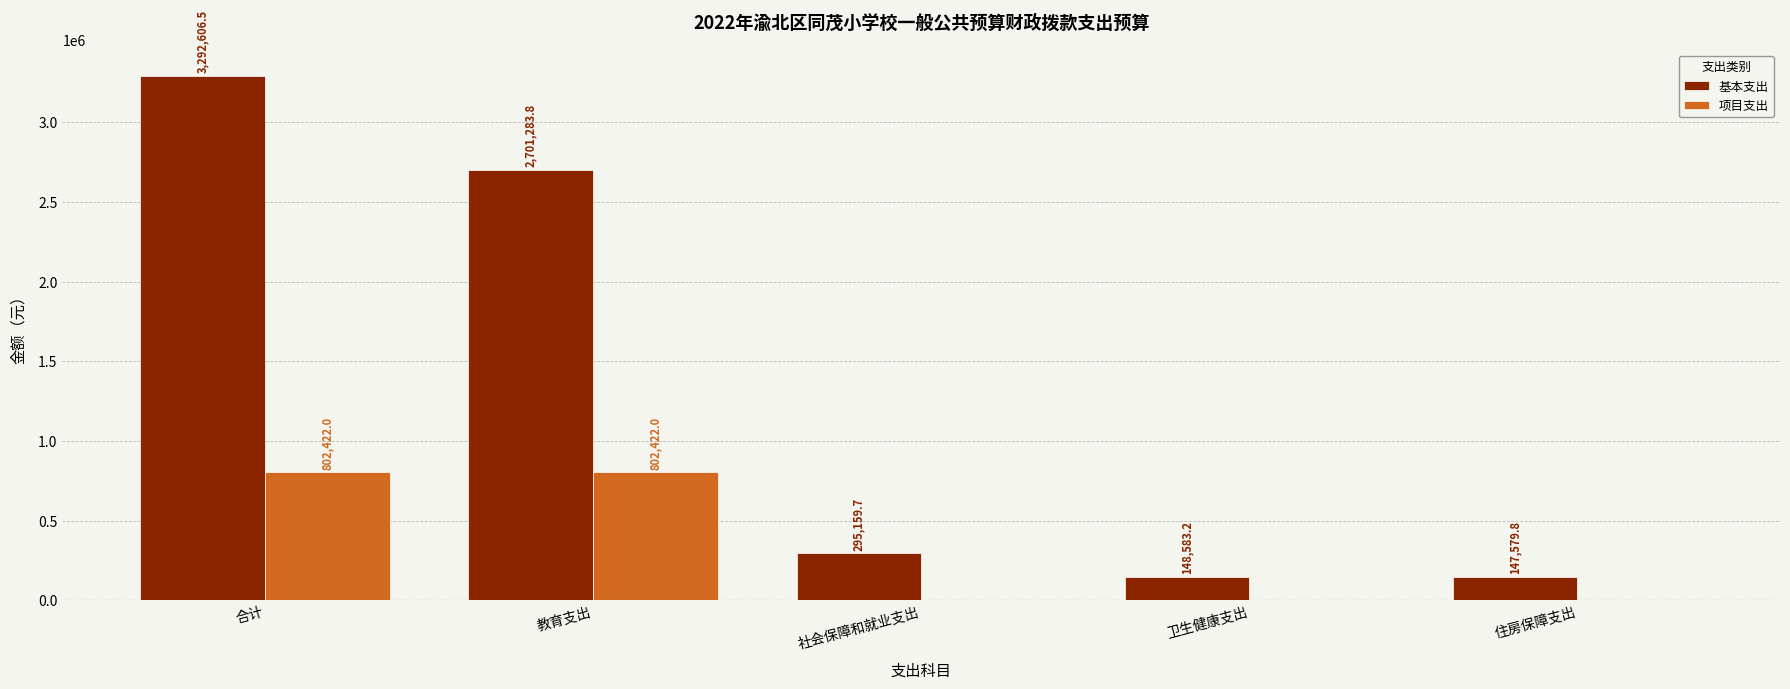

Are the bars horizontal?

No